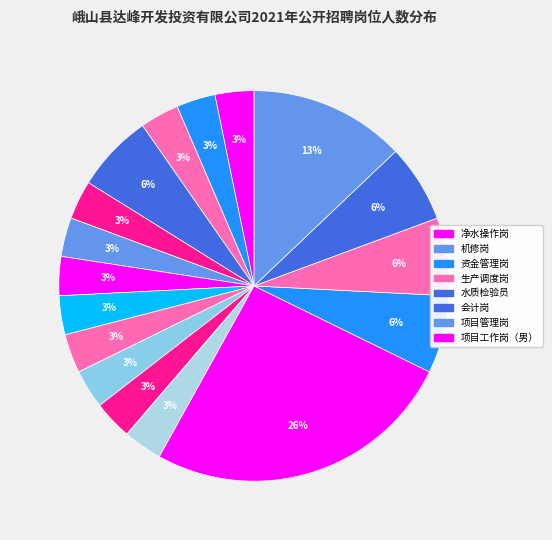

How many segments does this pie chart have?

17